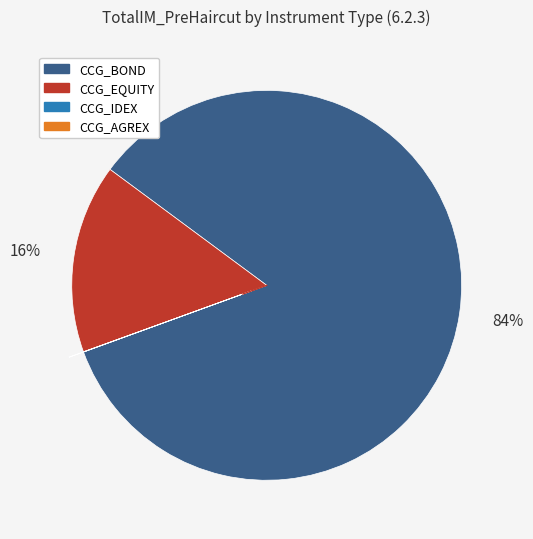

Between CCG_EQUITY and CCG_BOND, which is larger?

CCG_BOND